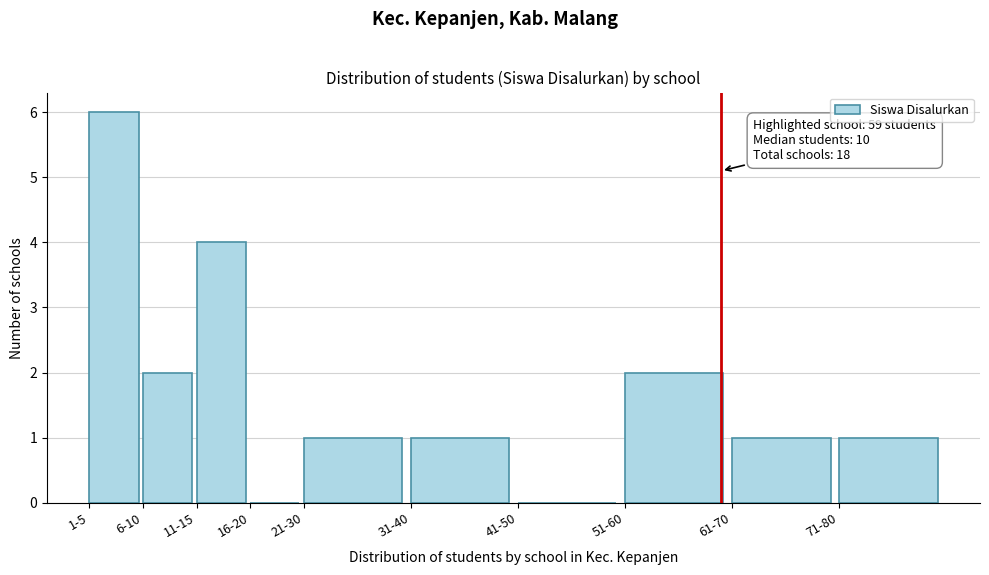

Reading left to right, what are all the values shown in this chart?

1-5=6	6-10=2	11-15=4	16-20=0	21-30=1	31-40=1	41-50=0	51-60=2	61-70=1	71-80=1